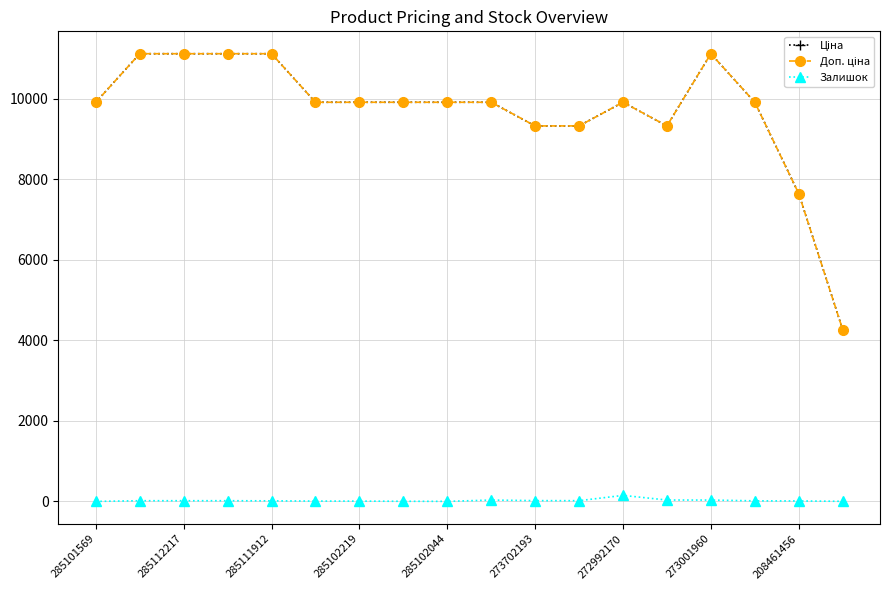

At how many categories does at least one series exceed 6500?

17